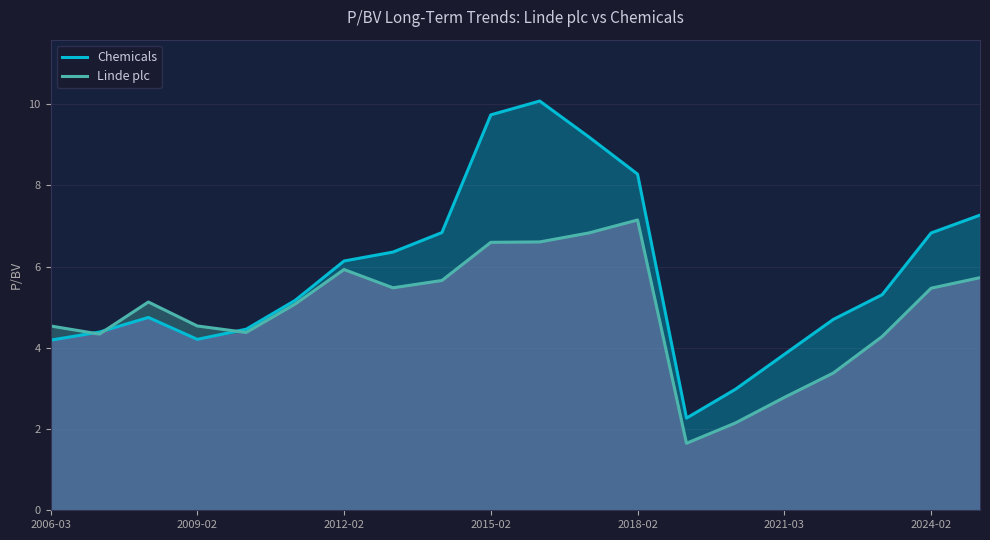

What is the sum of the Linde plc values at 11 and 17?

11.1